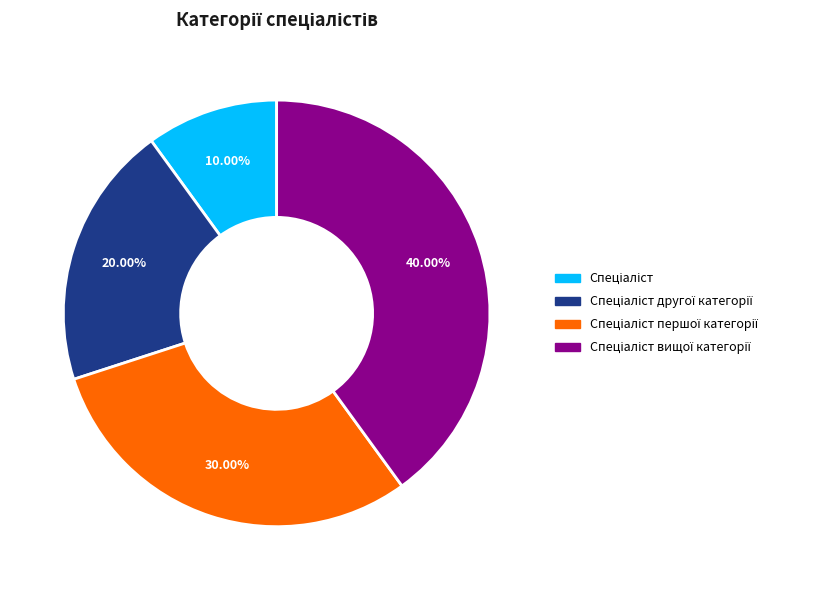

Does any single category account for the majority?

No